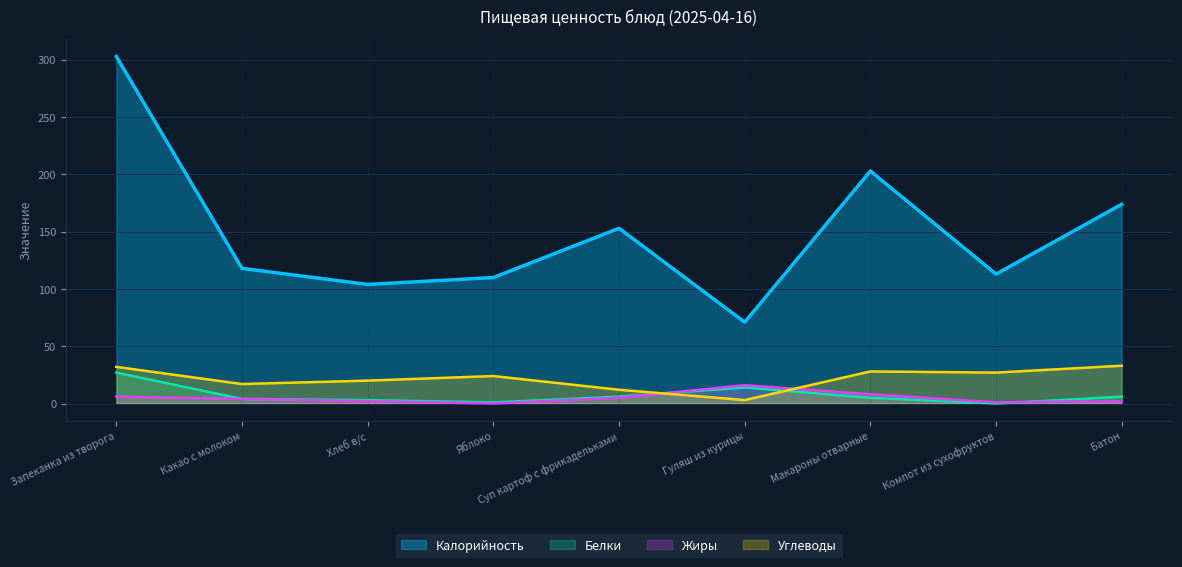

Reading left to right, extract all data points from this chart.

Калорийность: Запеканка из творога=303	Какао с молоком=118	Хлеб в/с=104	Яблоко=110	Суп картоф с фрикадельками=153	Гуляш из курицы=71	Макароны отварные=203	Компот из сухофруктов=113	Батон=174
Белки: Запеканка из творога=27	Какао с молоком=4	Хлеб в/с=3	Яблоко=1	Суп картоф с фрикадельками=6	Гуляш из курицы=14	Макароны отварные=5	Компот из сухофруктов=0	Батон=6
Жиры: Запеканка из творога=6	Какао с молоком=4	Хлеб в/с=2	Яблоко=0	Суп картоф с фрикадельками=5	Гуляш из курицы=16	Макароны отварные=8	Компот из сухофруктов=1	Батон=2
Углеводы: Запеканка из творога=32	Какао с молоком=17	Хлеб в/с=20	Яблоко=24	Суп картоф с фрикадельками=12	Гуляш из курицы=3	Макароны отварные=28	Компот из сухофруктов=27	Батон=33